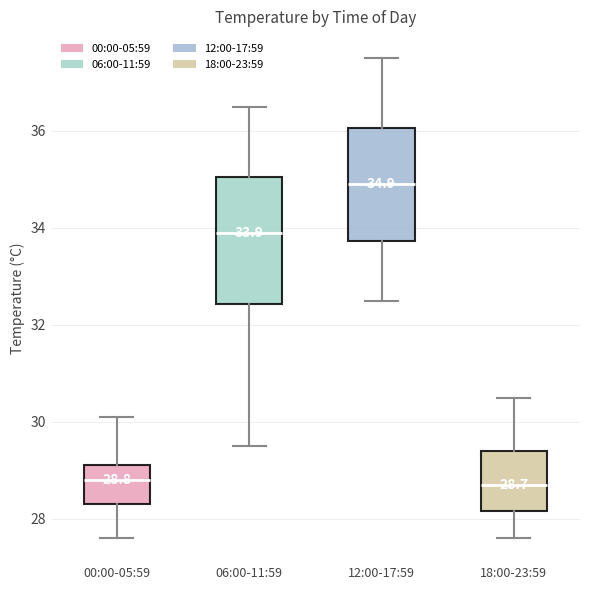

Comparing the boxes themselves (not the whiskers), which one is the tallest?

06:00-11:59